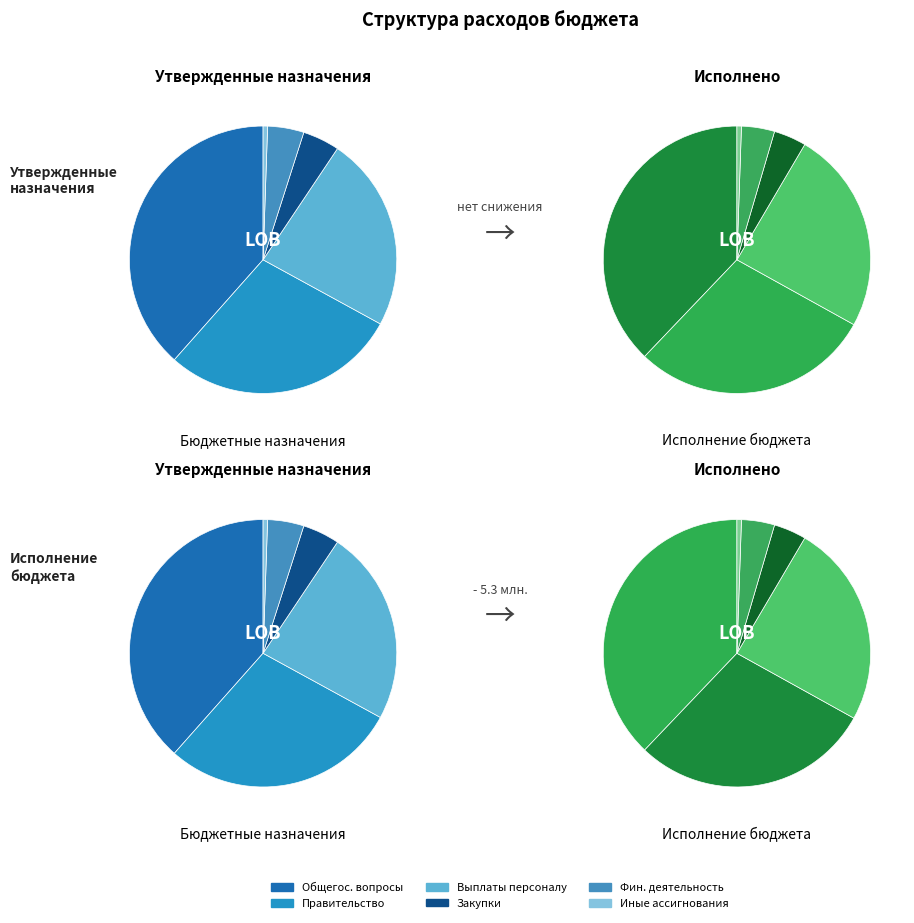

The Закупка товаров, работ и услуг slice represents 1% of the pie. True or false?

False